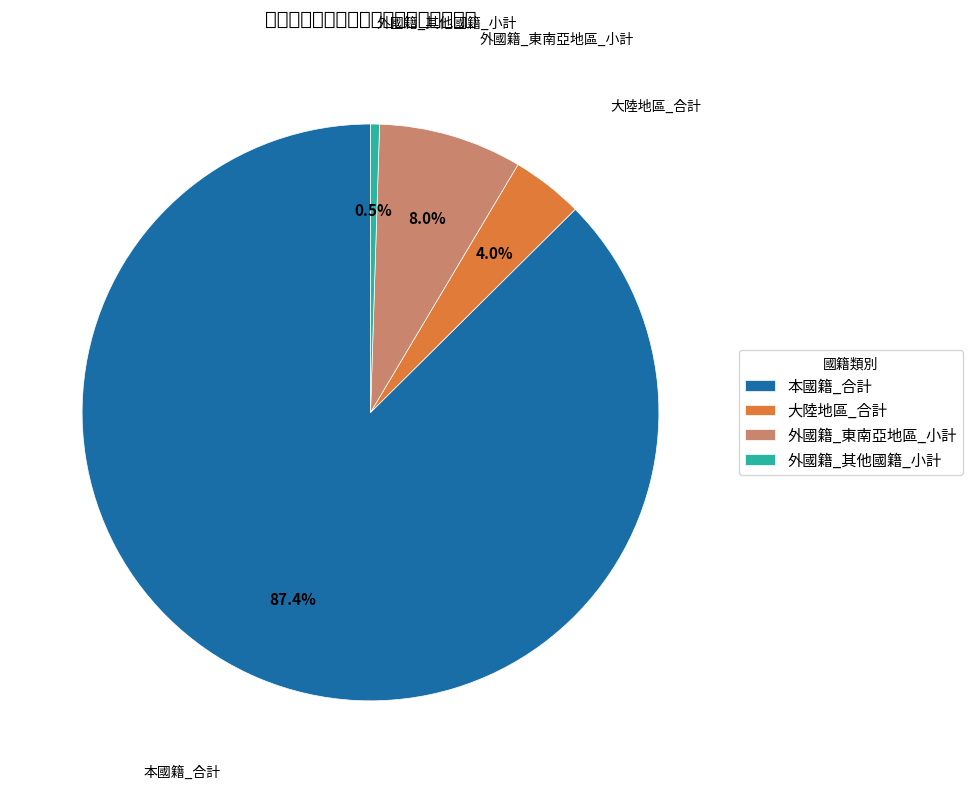

Which slice is the largest?

本國籍_合計